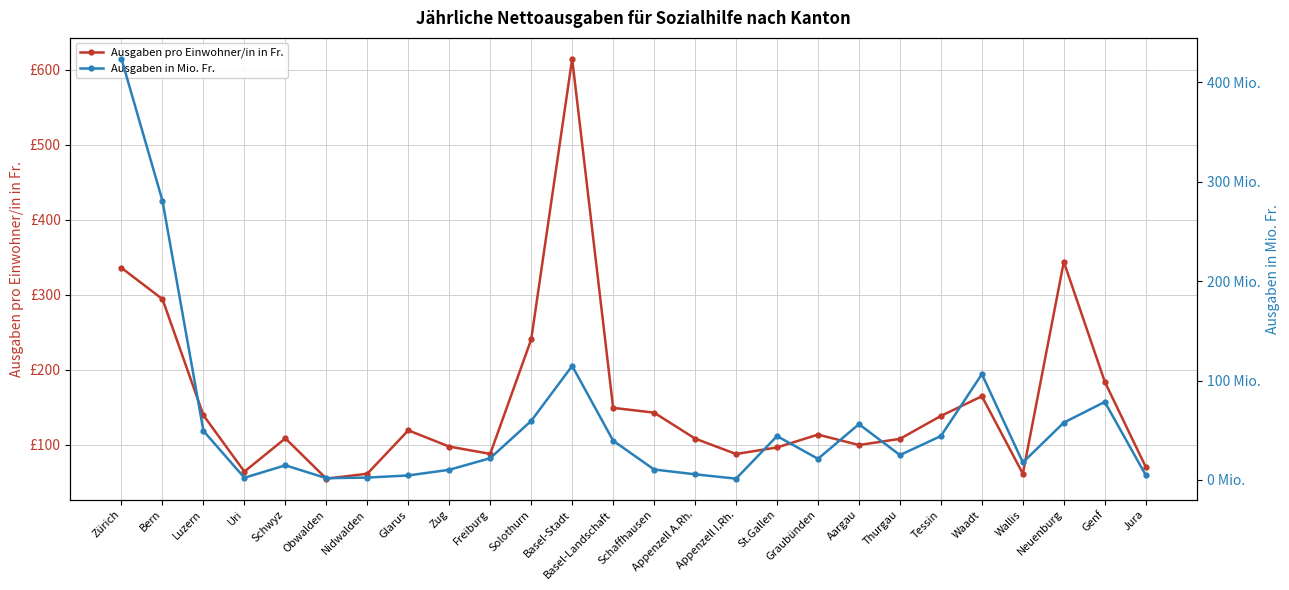

True or false: Ausgaben in Mio. Fr. has more than 0 points higher than both neighbors.

True